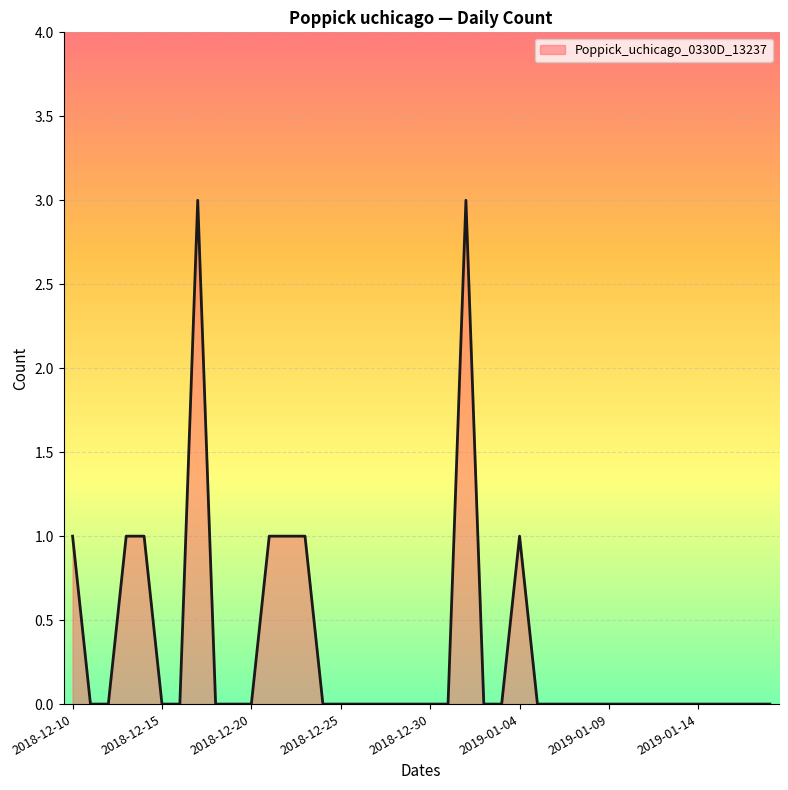

What is the greatest value displayed?

3